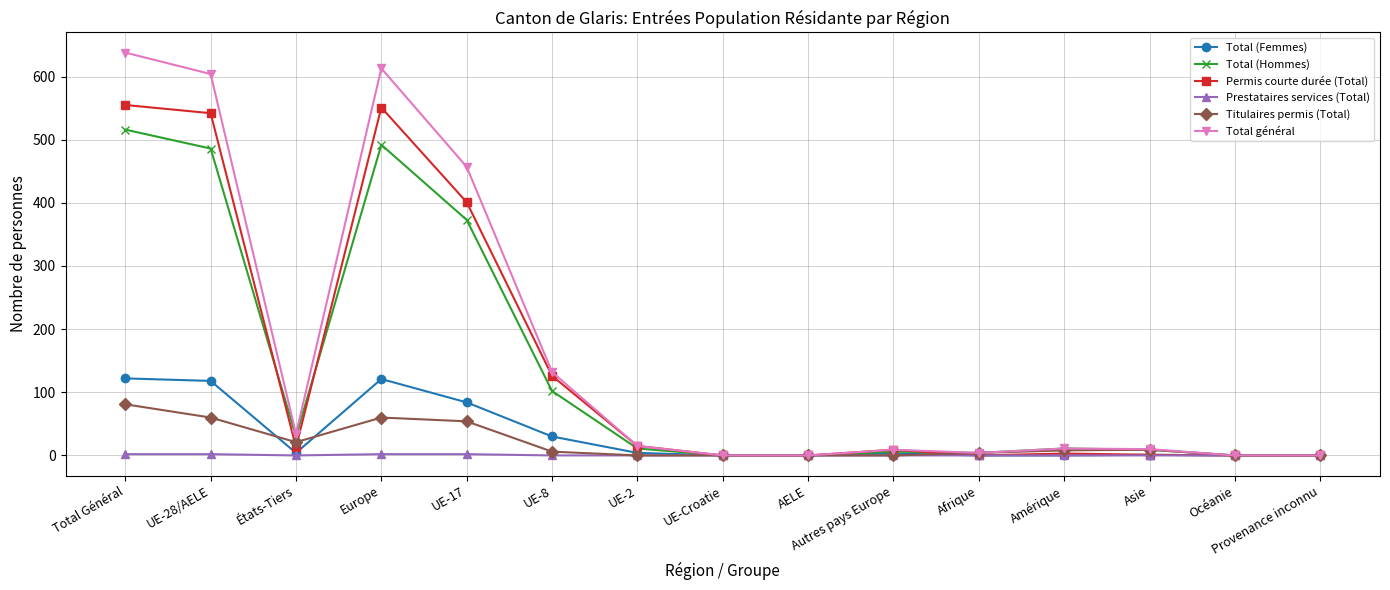

Rank the series by their maximum value, from lowest to highest.

Prestataires services (Total), Titulaires permis (Total), Total (Femmes), Total (Hommes), Permis courte durée (Total), Total général